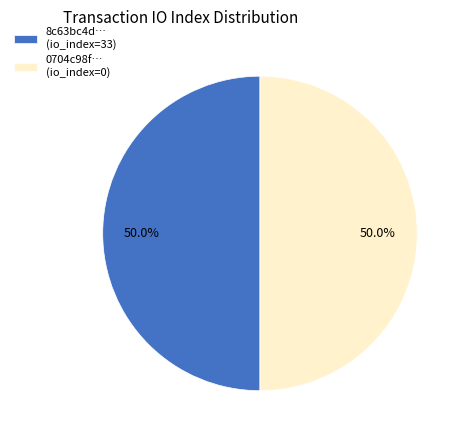

What is the ratio of the value at 8c63bc4d… (io_index=33) to the value at 0704c98f… (io_index=0)?

1.0